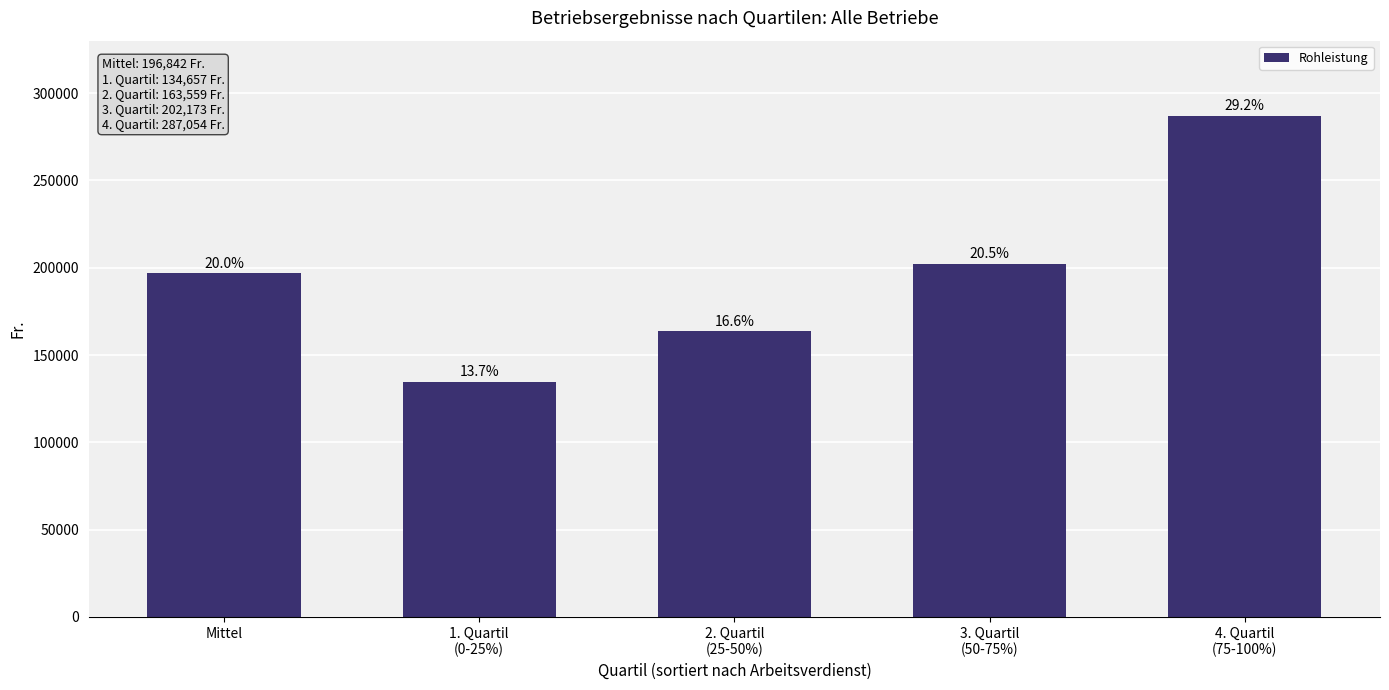

What is the maximum value shown in the chart?

287054